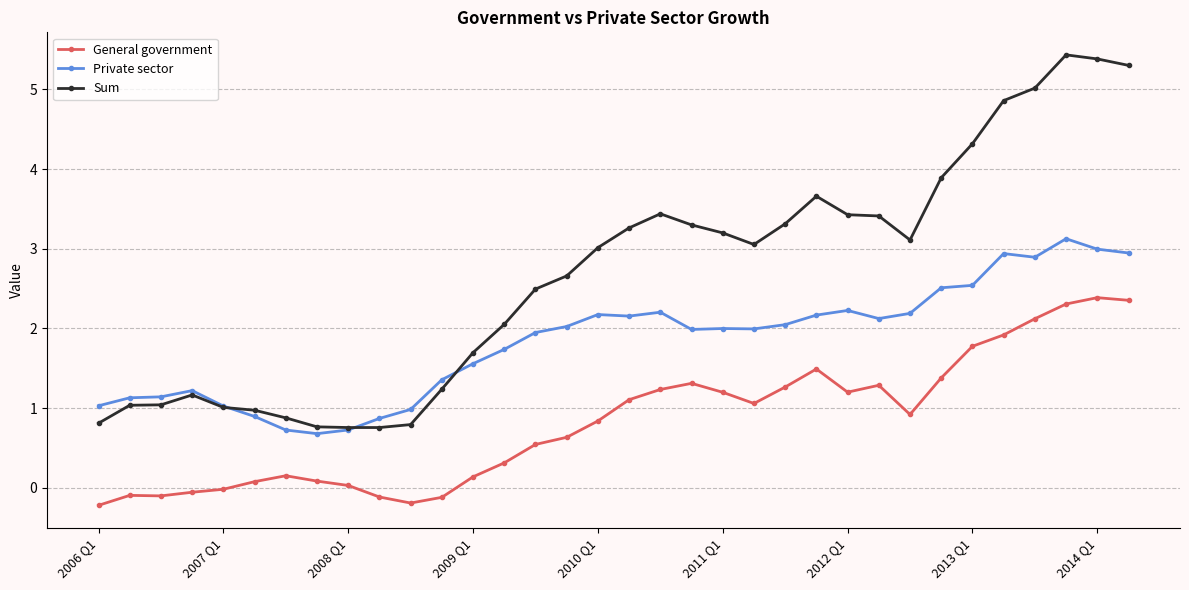

How many intersections are there between Private sector and Sum?

3